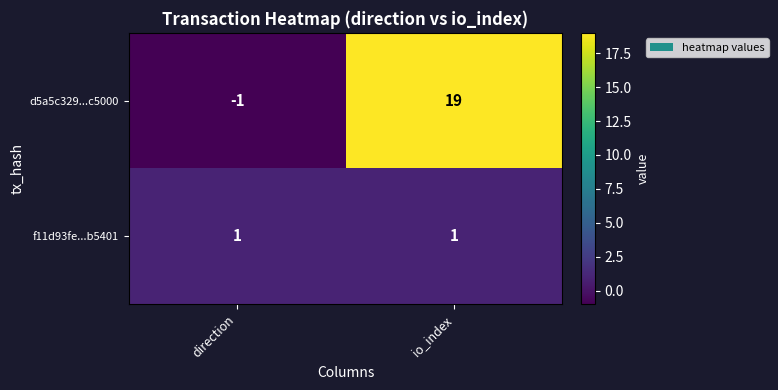

Which series has the largest range (max minus min)?

d5a5c329...c5000